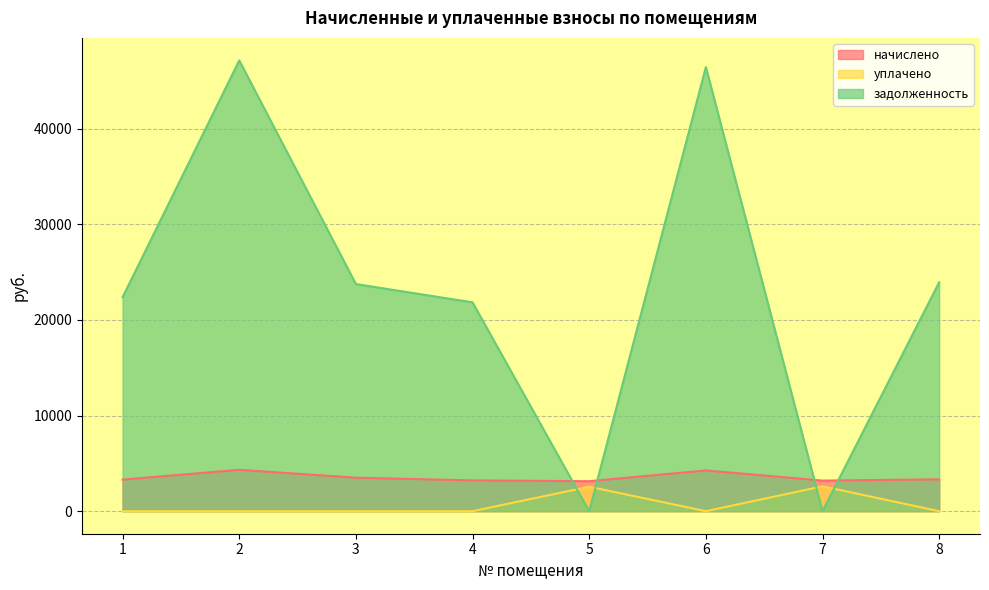

At which label does задолженность first exceed 23758?

2